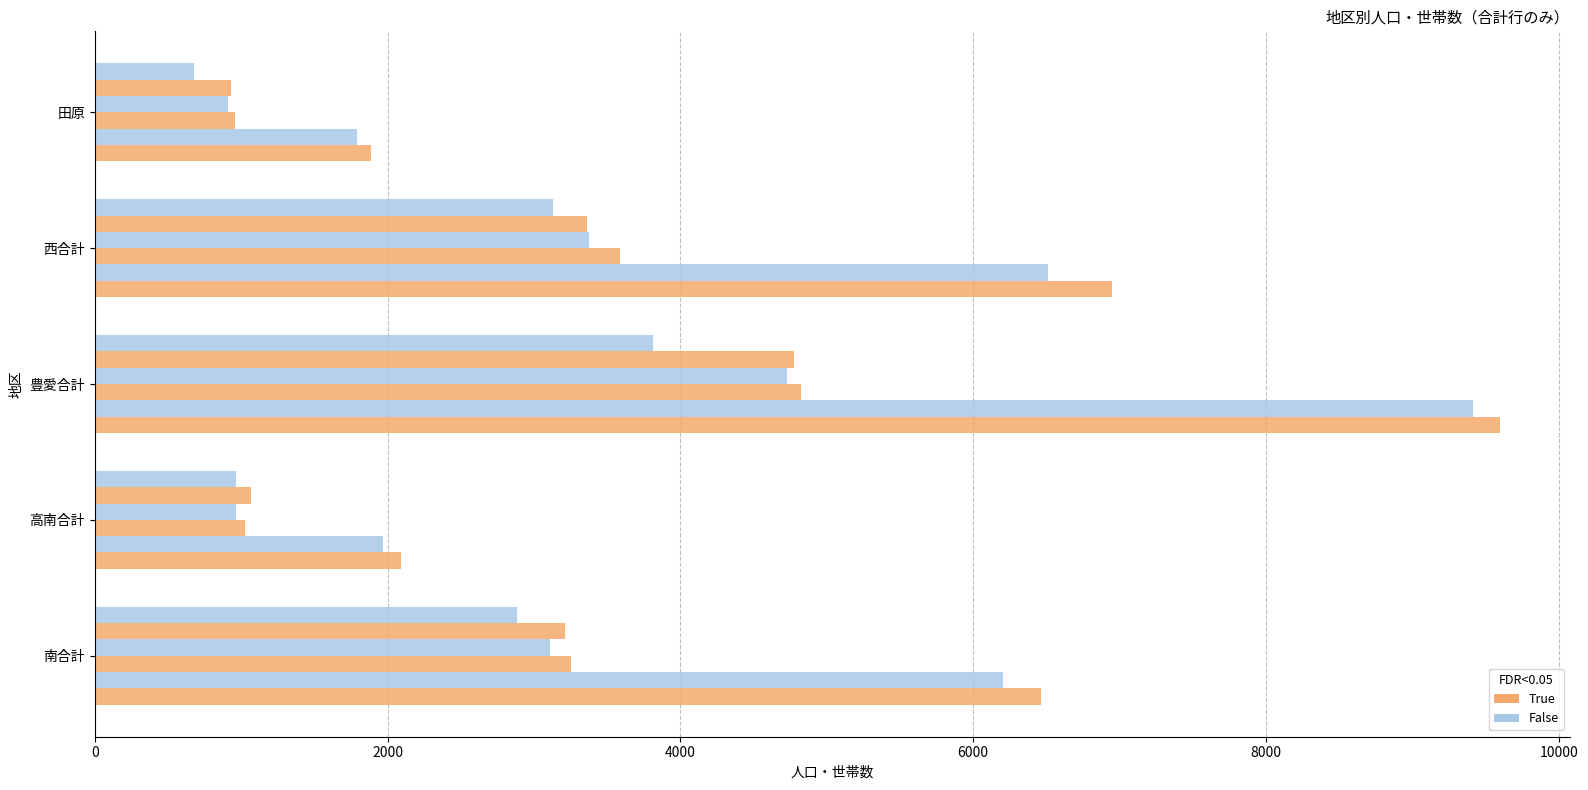

How many series are shown in this chart?

6